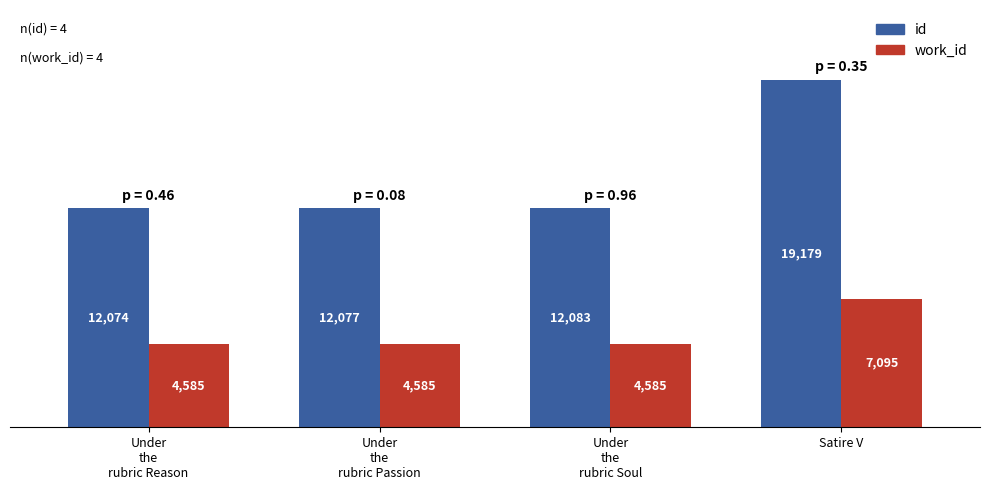

How many bars are there in total?

8